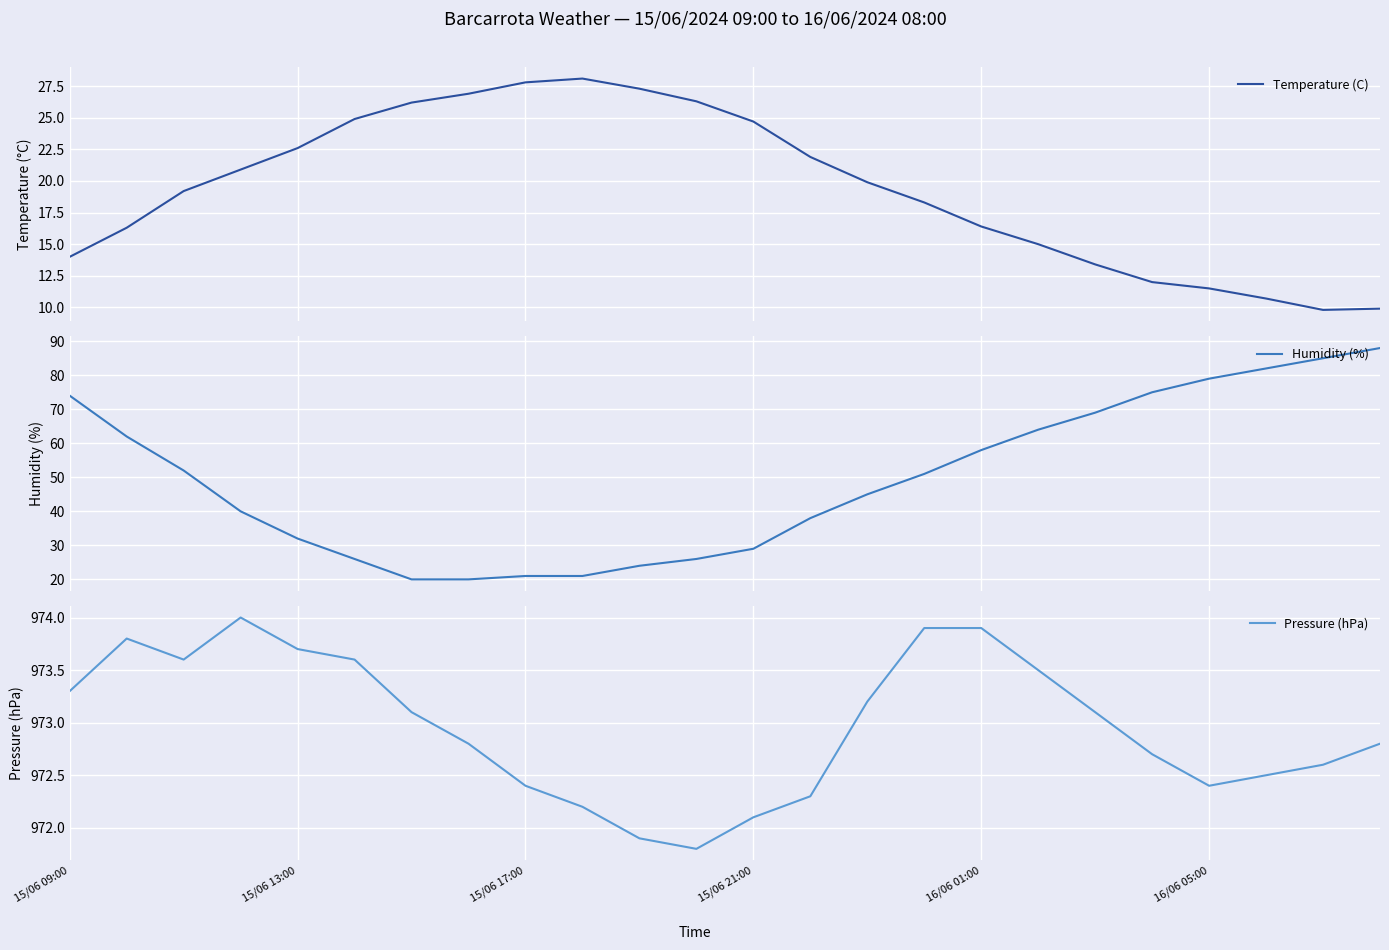

Read the Temperature (C) value at 7.

26.9